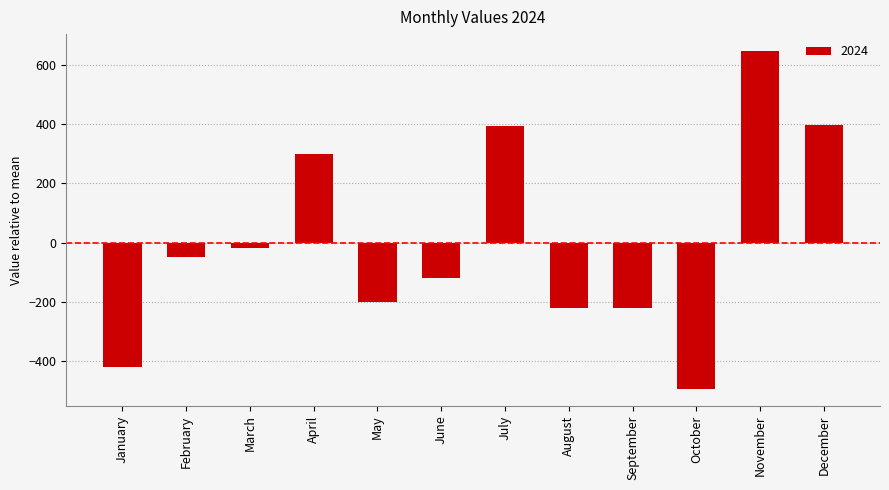

What is the change in value from October to December?

+891.0